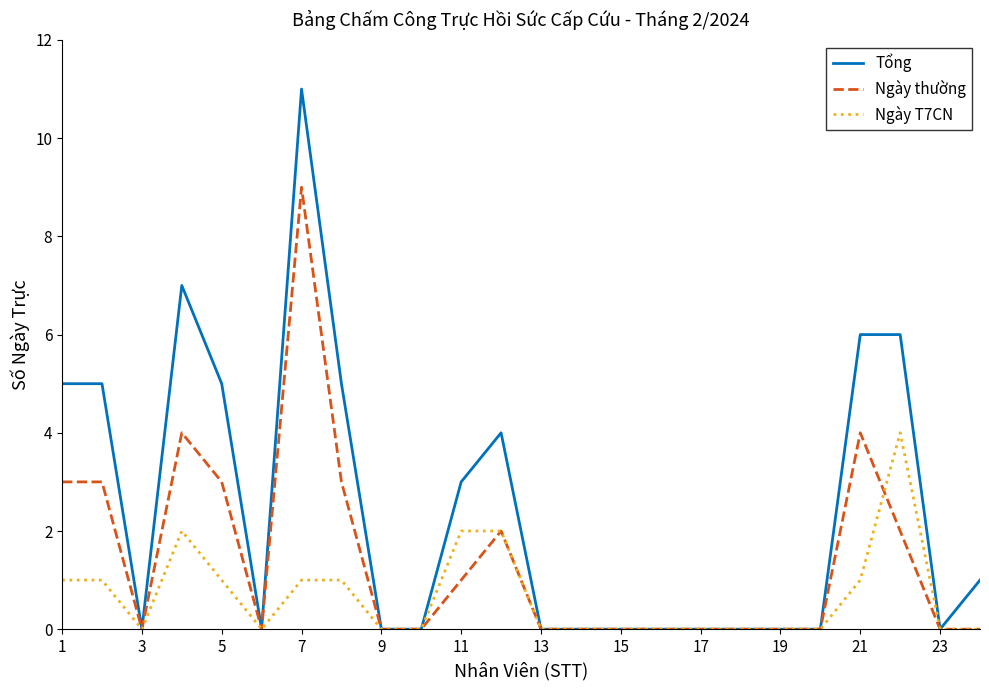

Rank the series by their maximum value, from highest to lowest.

Tổng, Ngày thường, Ngày T7CN